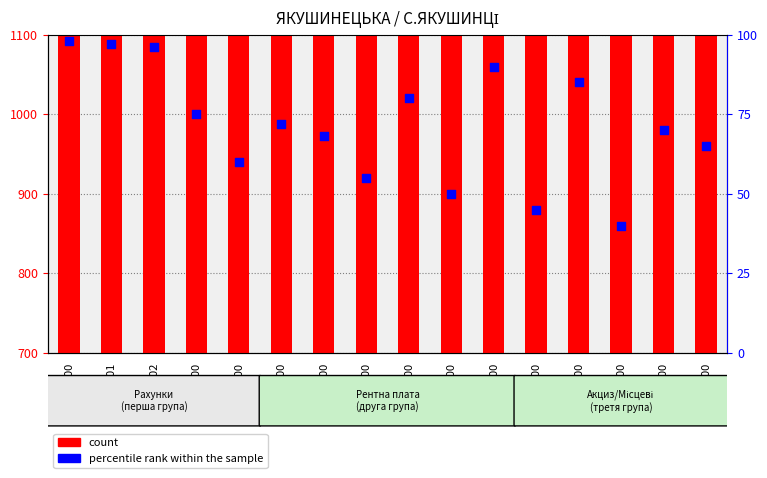

What are all the series names shown in the legend?

count, percentile rank within the sample